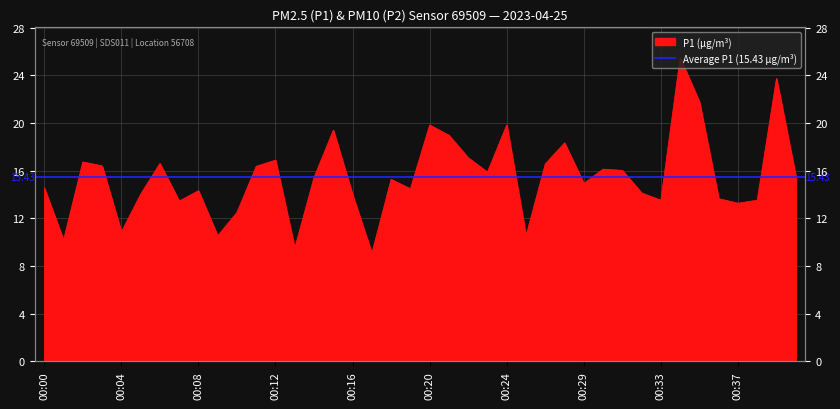

Which label corresponds to the largest value in the chart?

00:34